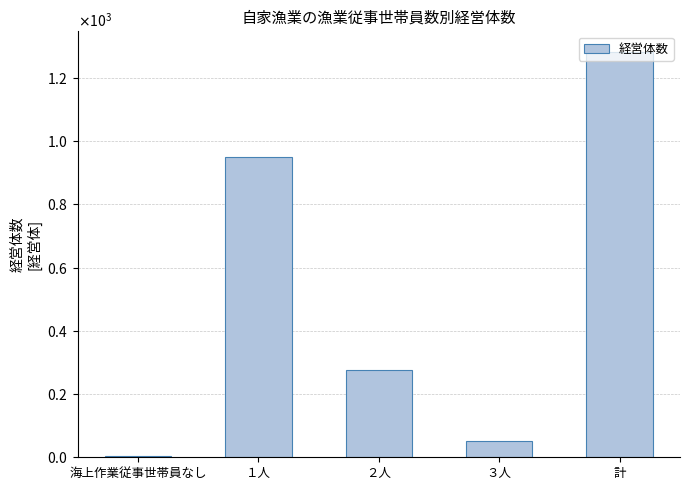

How many data points are less than 275?

2